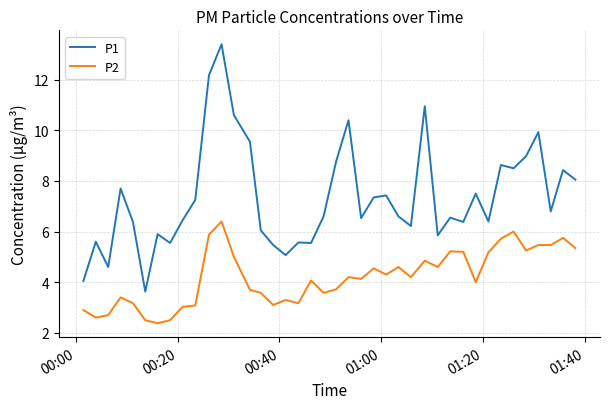

Which series has the largest total across all categories?

P1